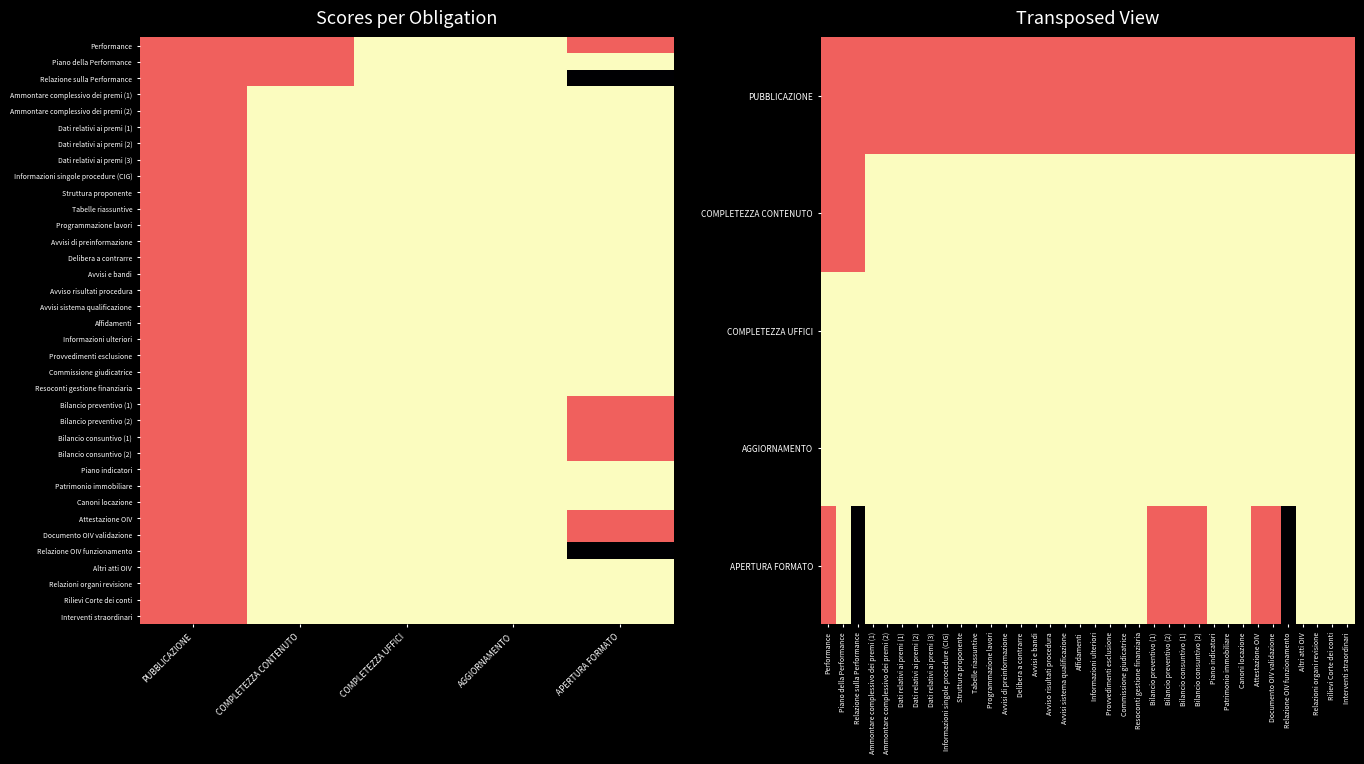

Is the value of Performance at COMPLETEZZA CONTENUTO greater than the value of Canoni locazione at APERTURA FORMATO?

No